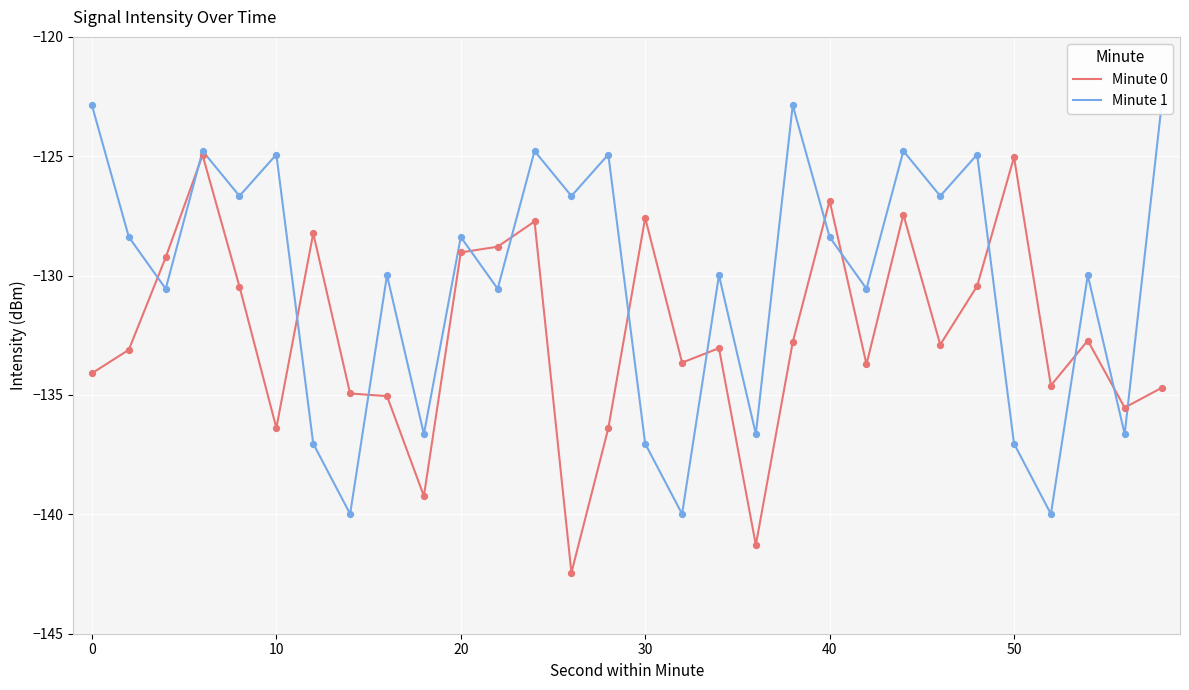

What are all the series names shown in the legend?

Minute 0, Minute 1